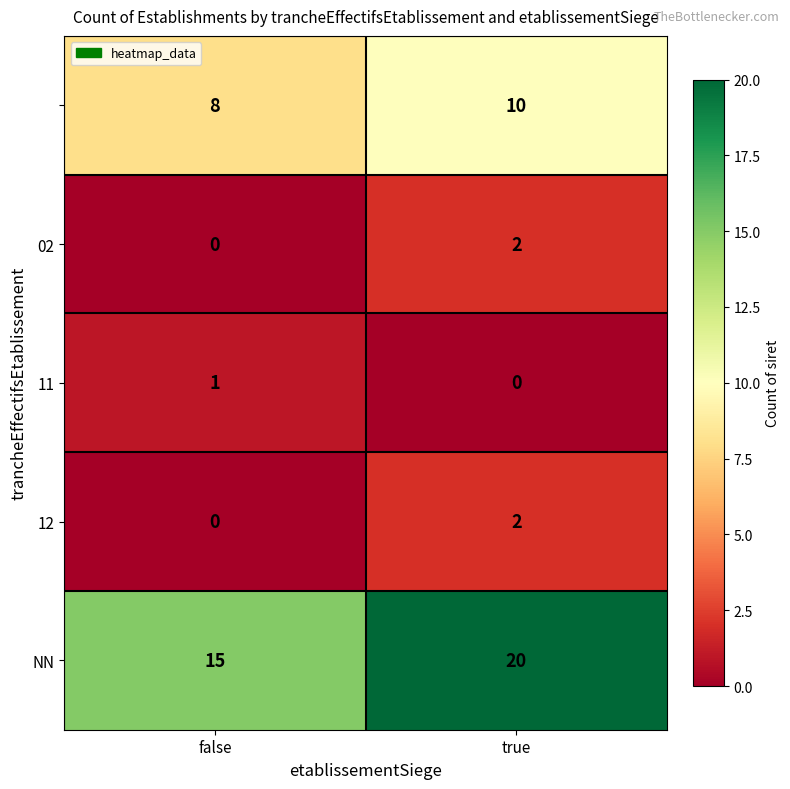

What is the greatest value displayed?

20